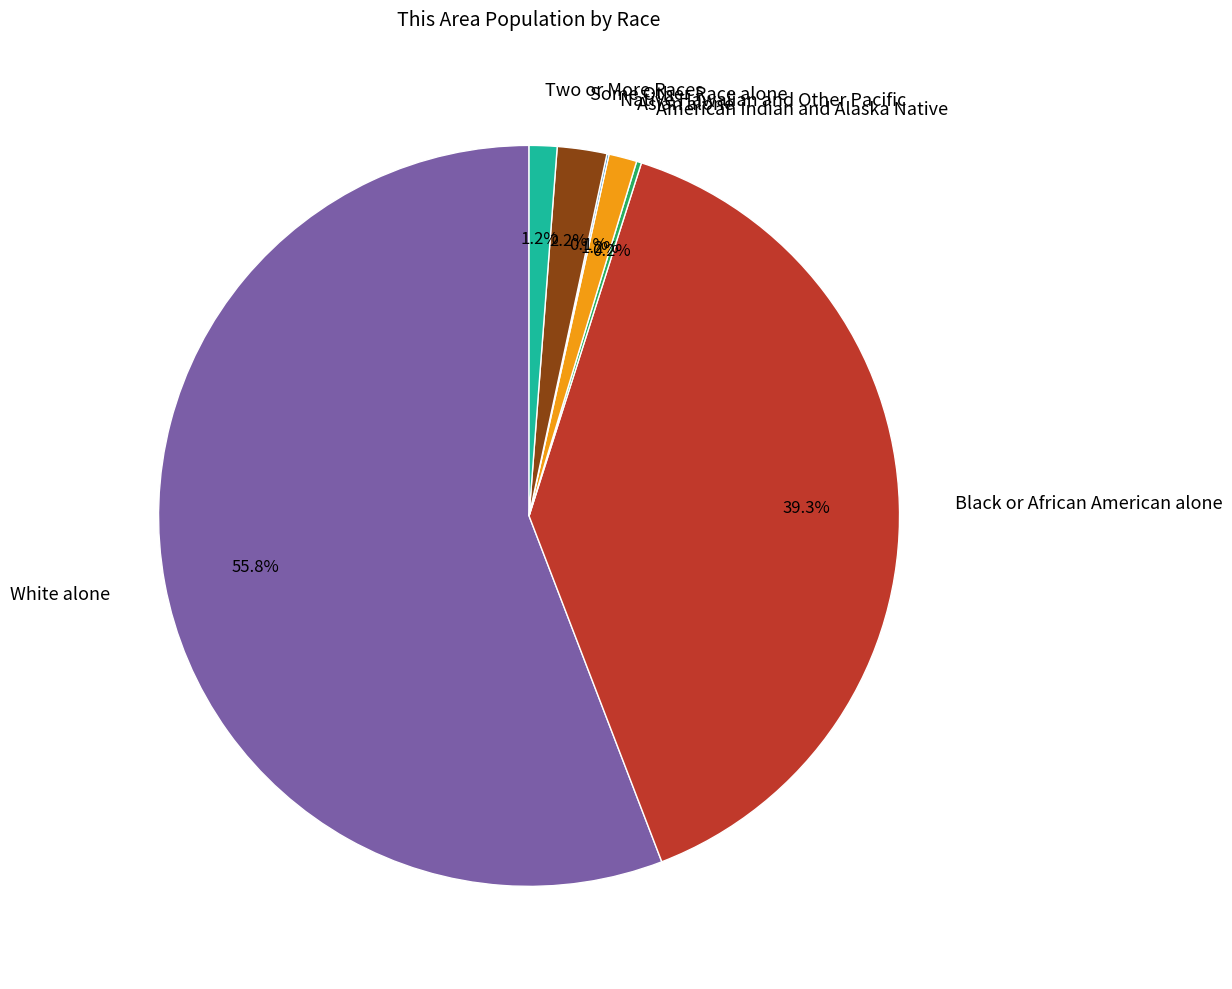

Does any single category account for the majority?

Yes